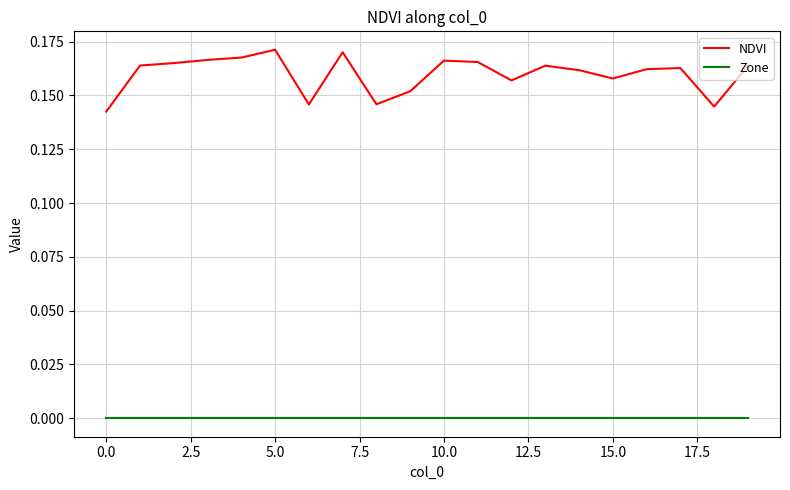

True or false: NDVI and Zone cross at least once.

False